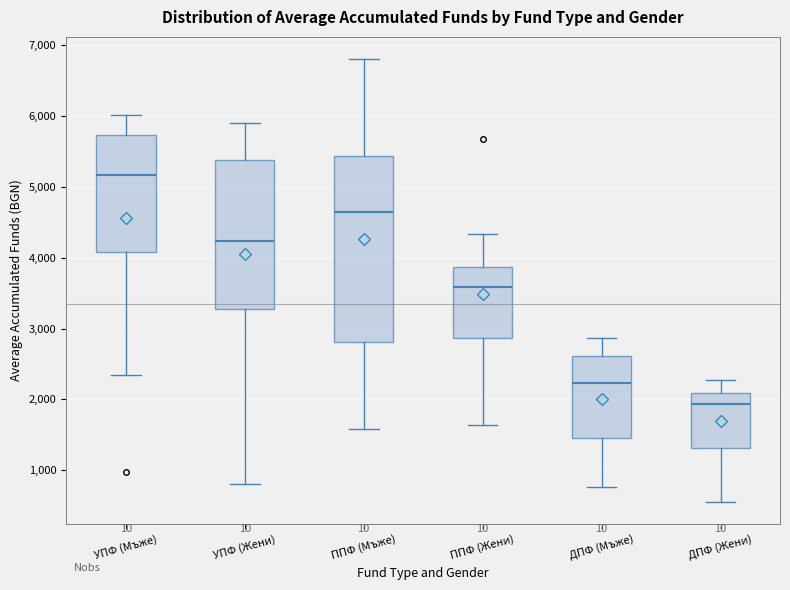

Comparing the boxes themselves (not the whiskers), which one is the tallest?

ППФ (Мъже)